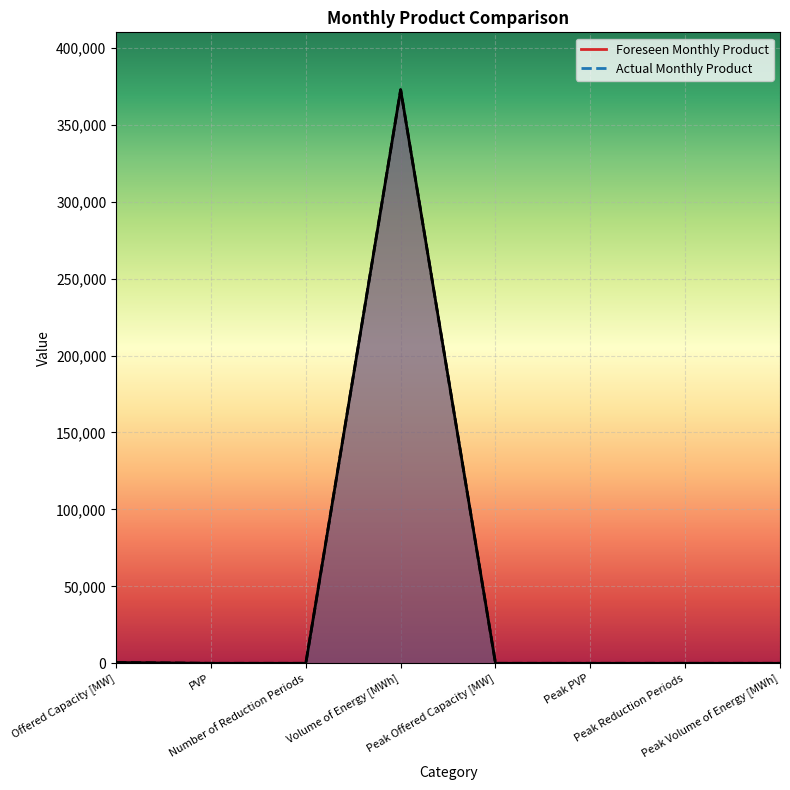

Between Number of Reduction Periods and Offered Capacity [MW], which is larger?

Offered Capacity [MW]